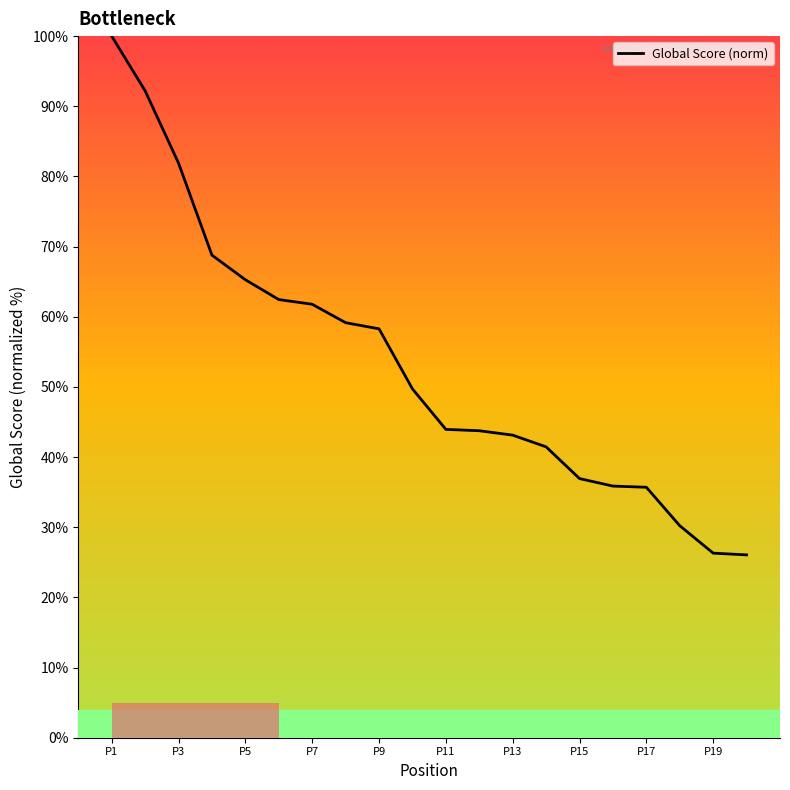

Does the chart display data point markers on the line(s)?

No